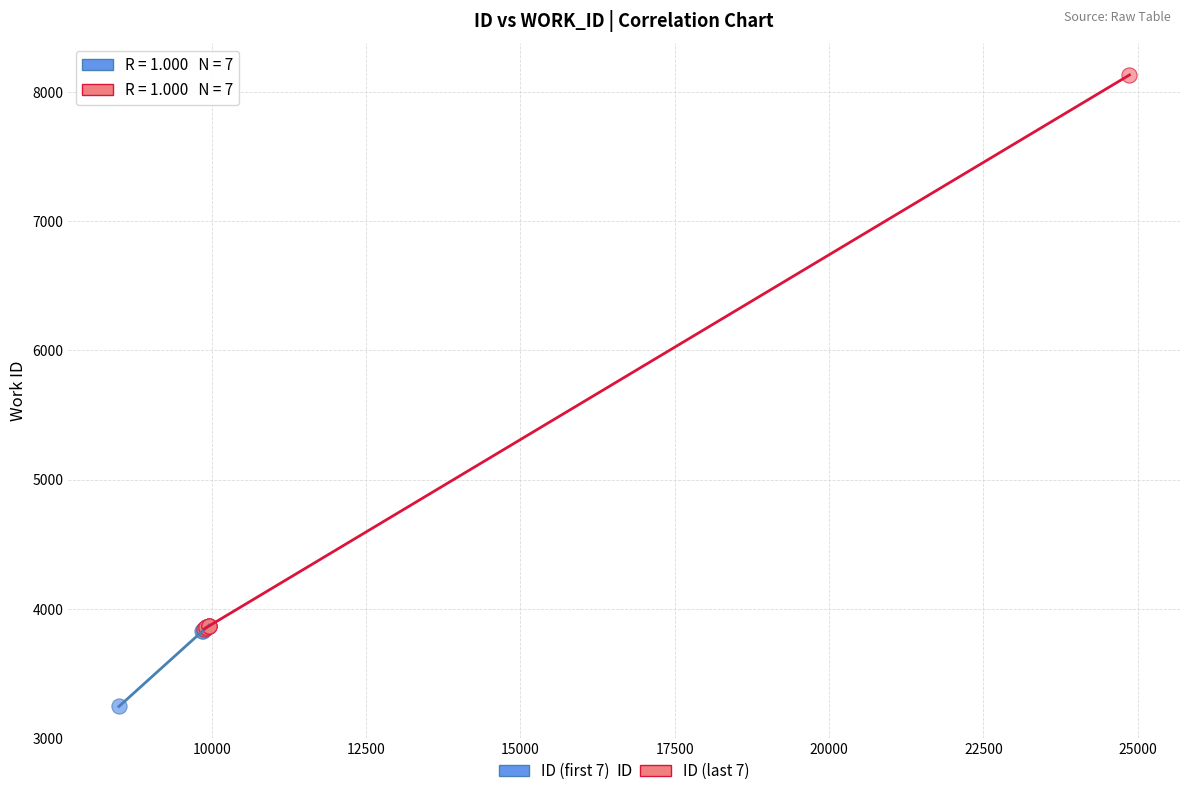

What are all the series names shown in the legend?

ID (first 7), ID (last 7)